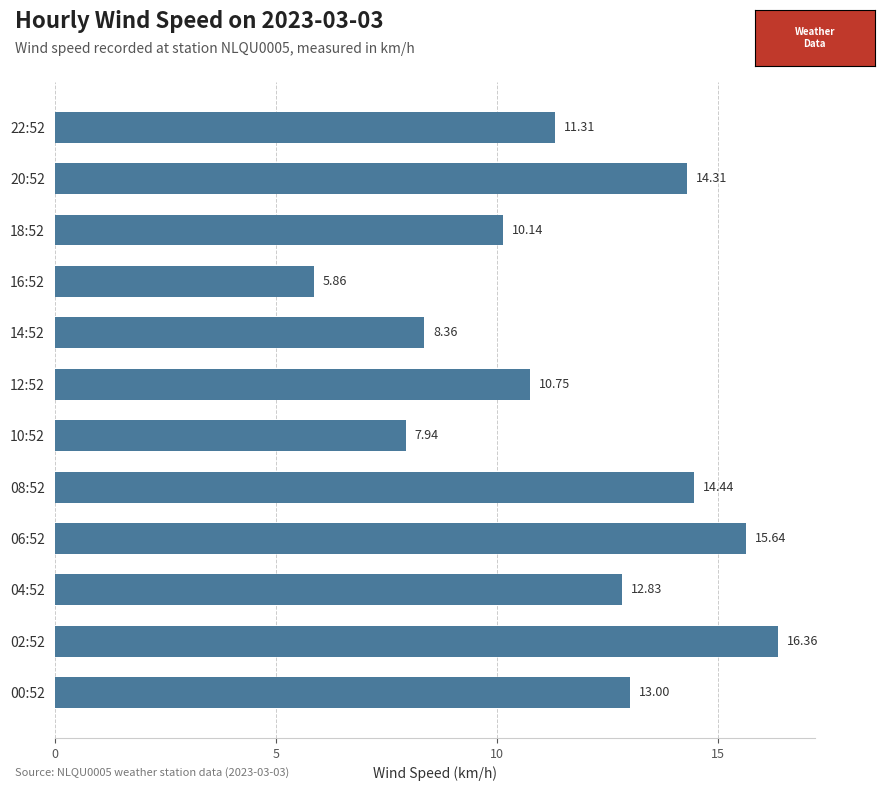

What is the difference between the maximum and minimum values?

10.5